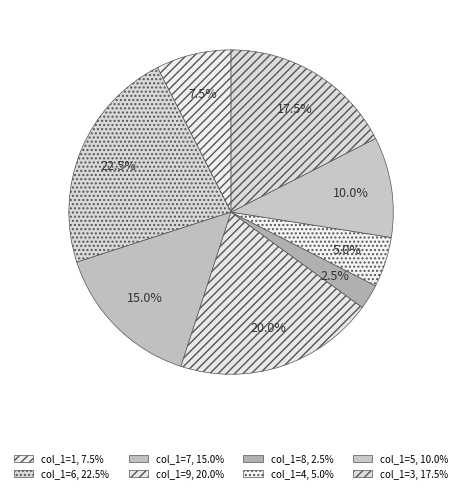

How many slices are in this pie chart?

8